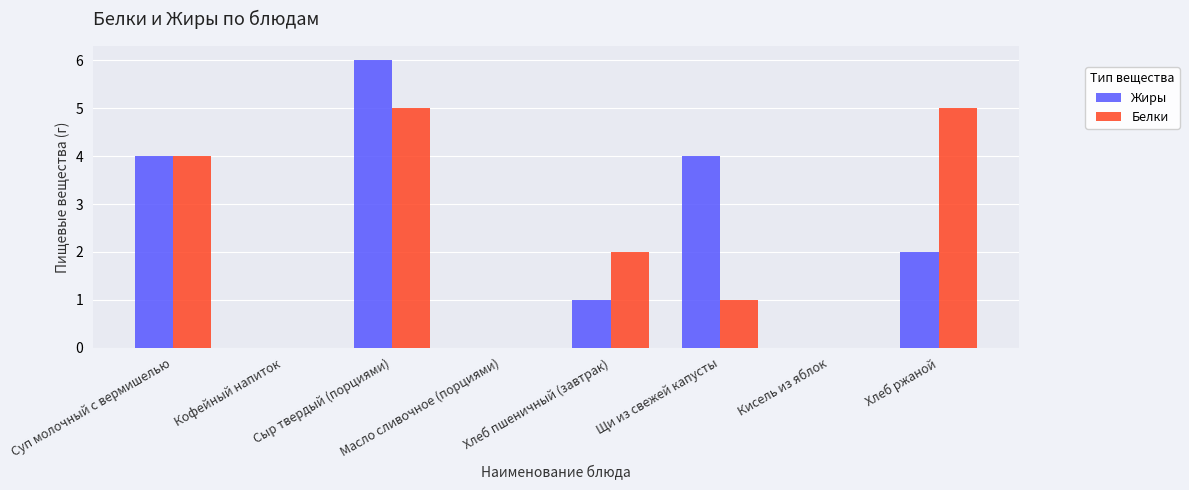

What is the average value of the Жиры series?

2